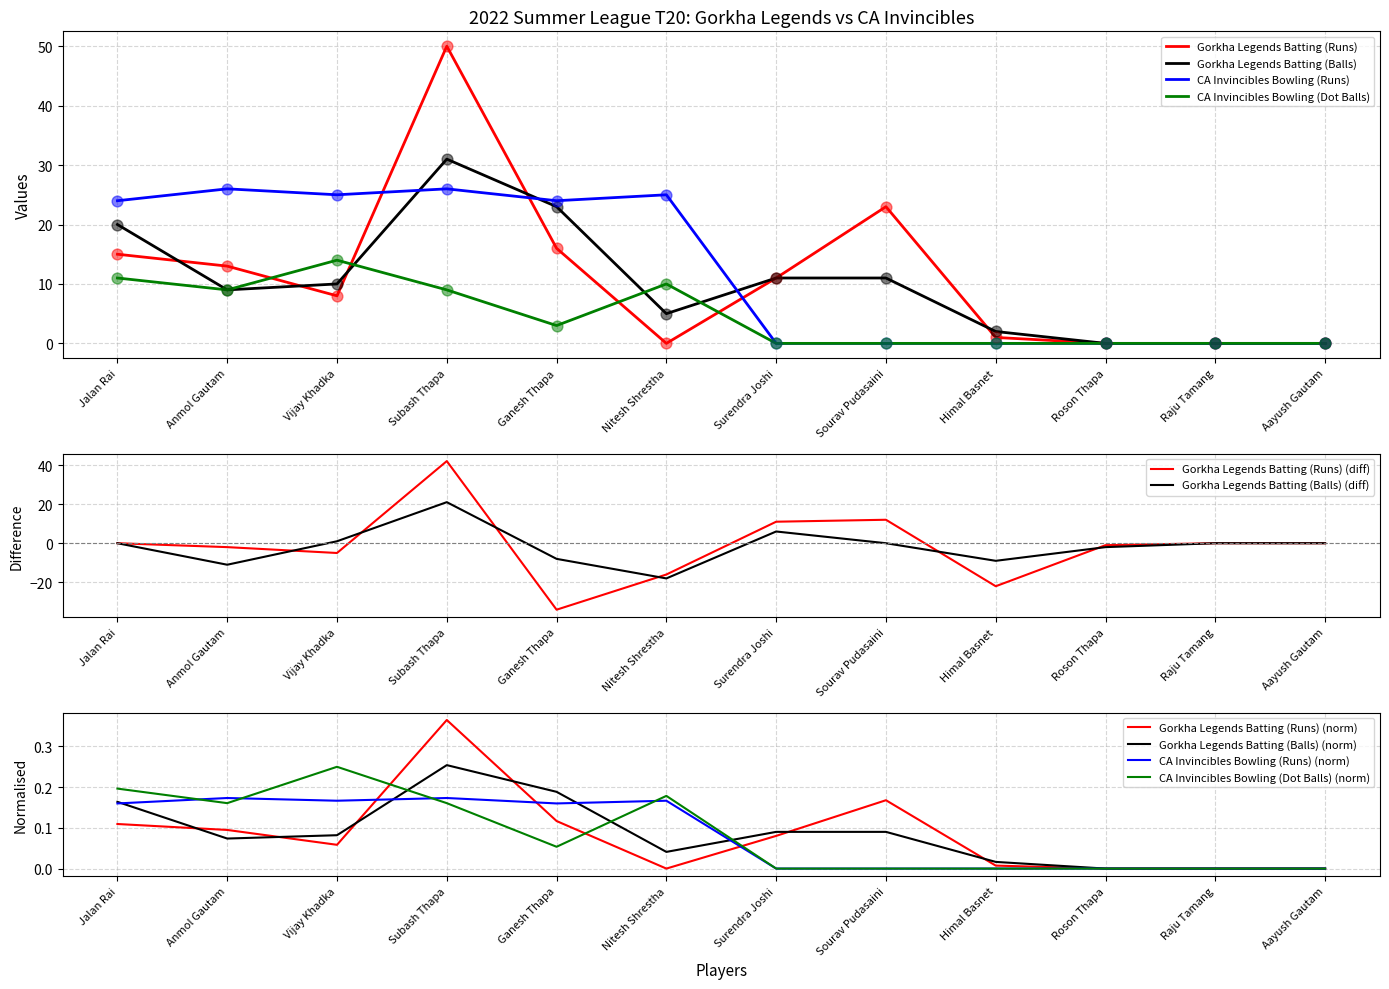

At which category is the sum across all series the highest?

Subash Thapa